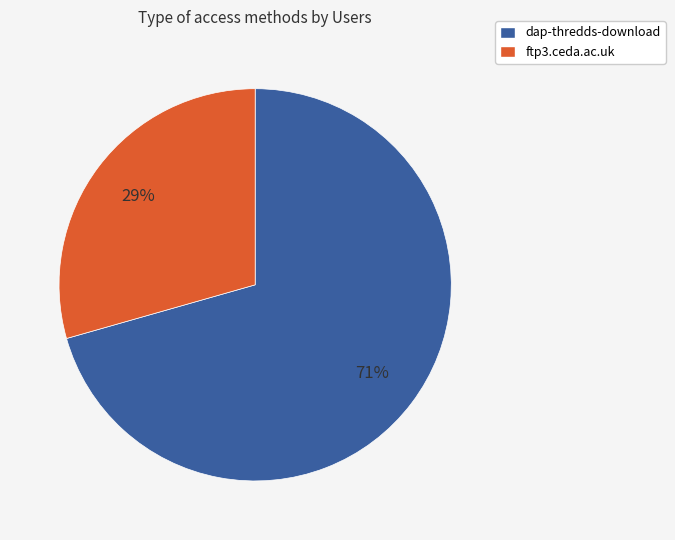

Does any single category account for the majority?

Yes